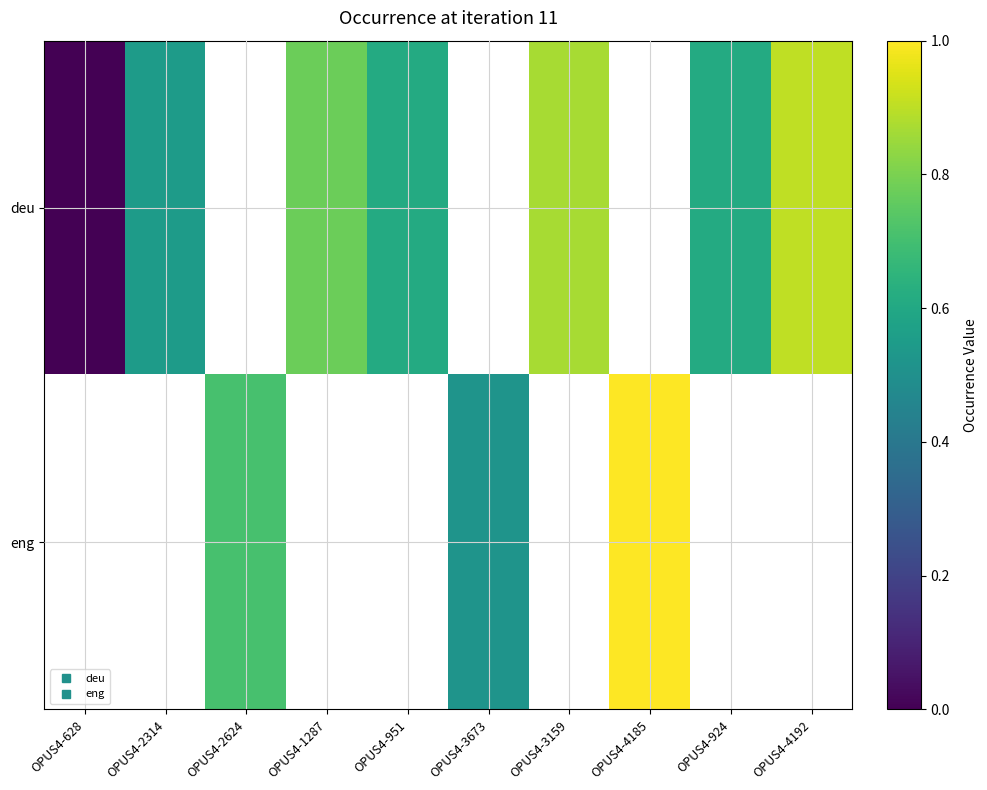

Which has a higher value, OPUS4-3159 or OPUS4-951?

OPUS4-3159